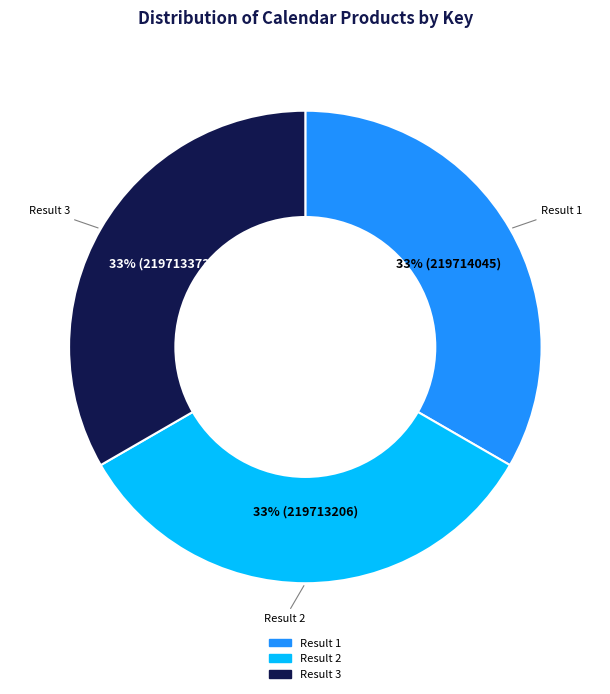

To the nearest percent, what is the average slice percentage?

33%